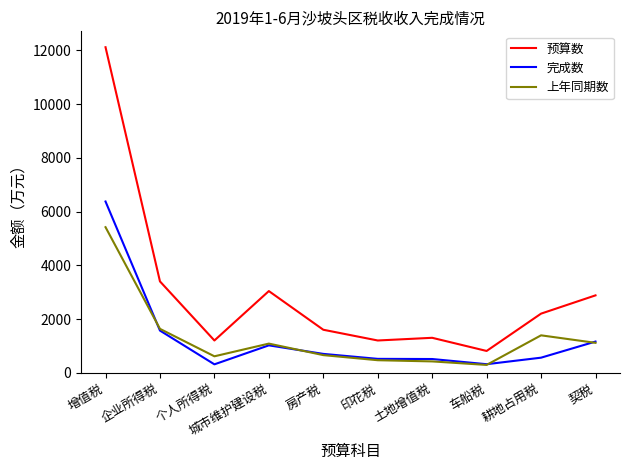

At which category does 预算数 reach its first local valley?

个人所得税